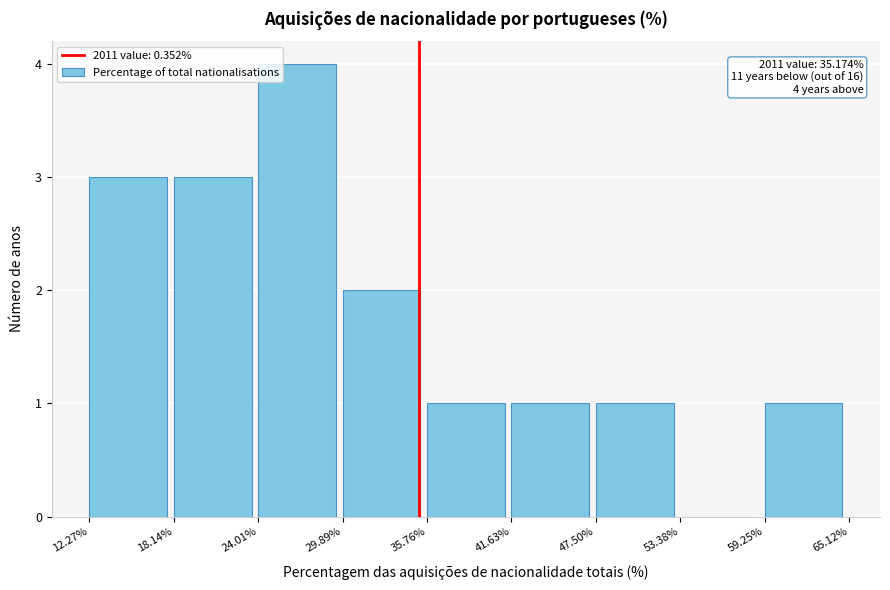

What value does the data have at 12.27%?

3